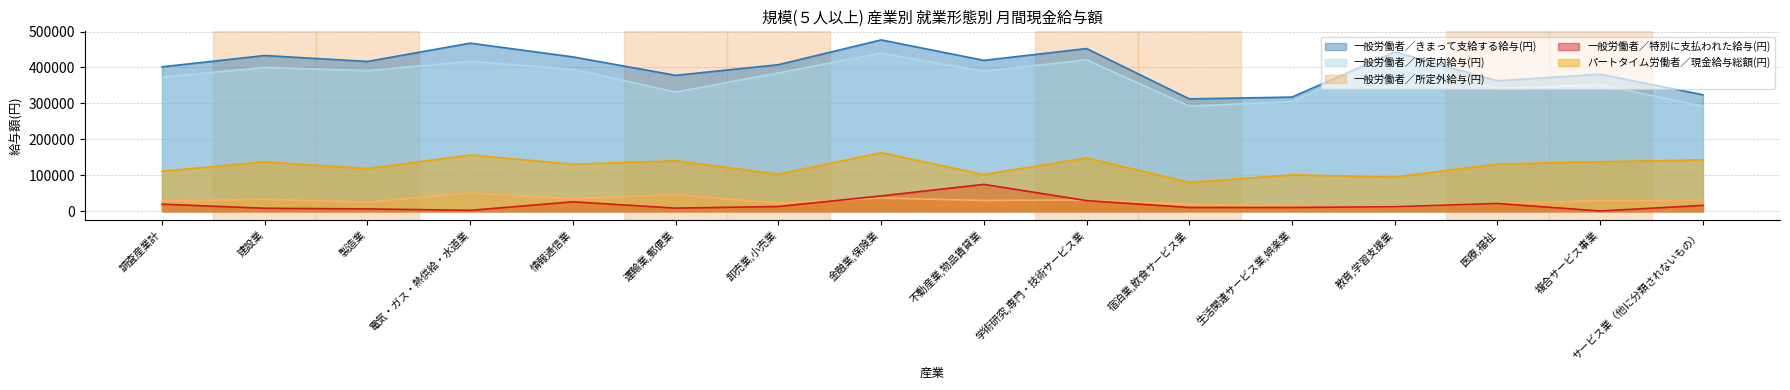

What is the sum of all 一般労働者／所定外給与(円) values?

467288